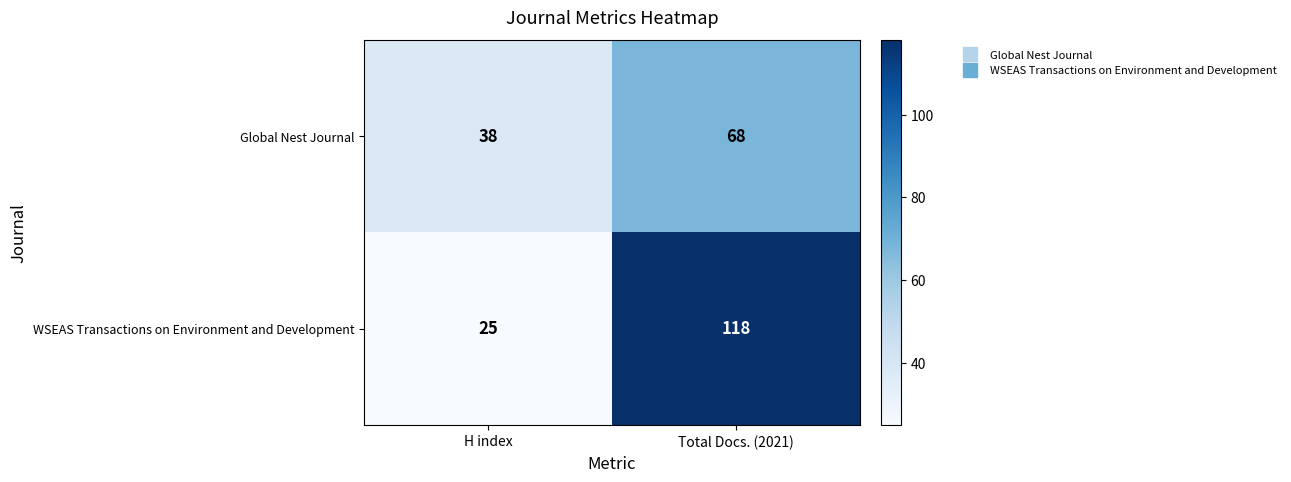

At Total Docs. (2021), list the series in order from largest to smallest.

WSEAS Transactions on Environment and Development, Global Nest Journal